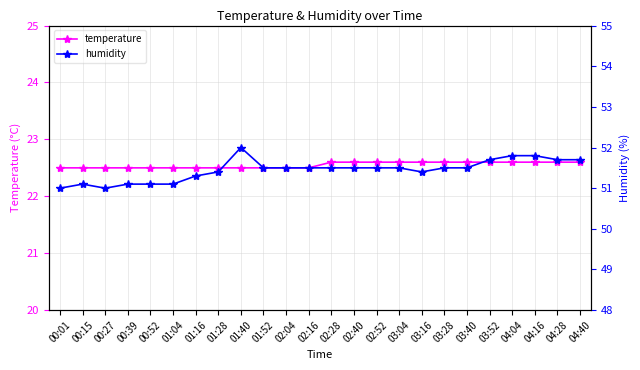

Reading right to left, extract all data points from this chart.

temperature: 04:40=22.6	04:28=22.6	04:16=22.6	04:04=22.6	03:52=22.6	03:40=22.6	03:28=22.6	03:16=22.6	03:04=22.6	02:52=22.6	02:40=22.6	02:28=22.6	02:16=22.5	02:04=22.5	01:52=22.5	01:40=22.5	01:28=22.5	01:16=22.5	01:04=22.5	00:52=22.5	00:39=22.5	00:27=22.5	00:15=22.5	00:01=22.5
humidity: 04:40=51.7	04:28=51.7	04:16=51.8	04:04=51.8	03:52=51.7	03:40=51.5	03:28=51.5	03:16=51.4	03:04=51.5	02:52=51.5	02:40=51.5	02:28=51.5	02:16=51.5	02:04=51.5	01:52=51.5	01:40=52.0	01:28=51.4	01:16=51.3	01:04=51.1	00:52=51.1	00:39=51.1	00:27=51.0	00:15=51.1	00:01=51.0